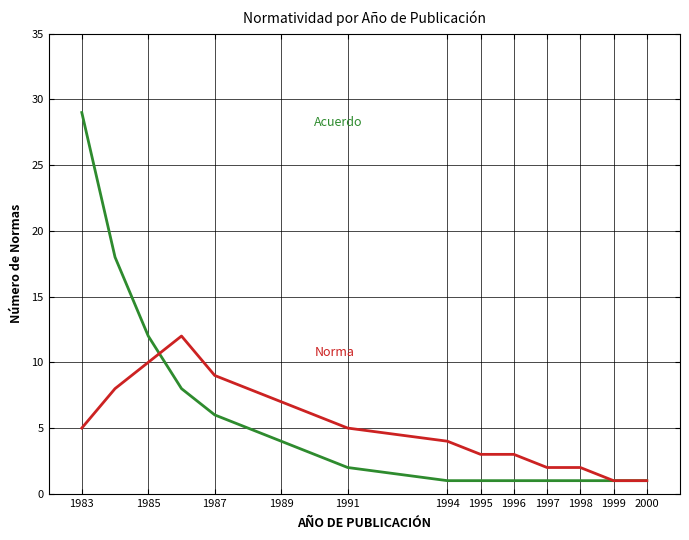

What is the greatest value displayed?

29